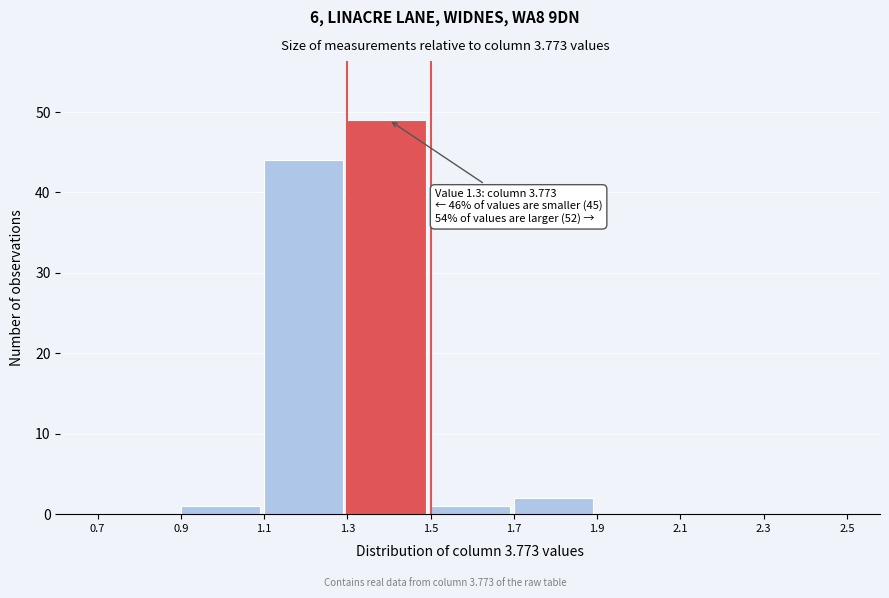

Over which range of the x-axis is the bar tallest?

1.3 to 1.5